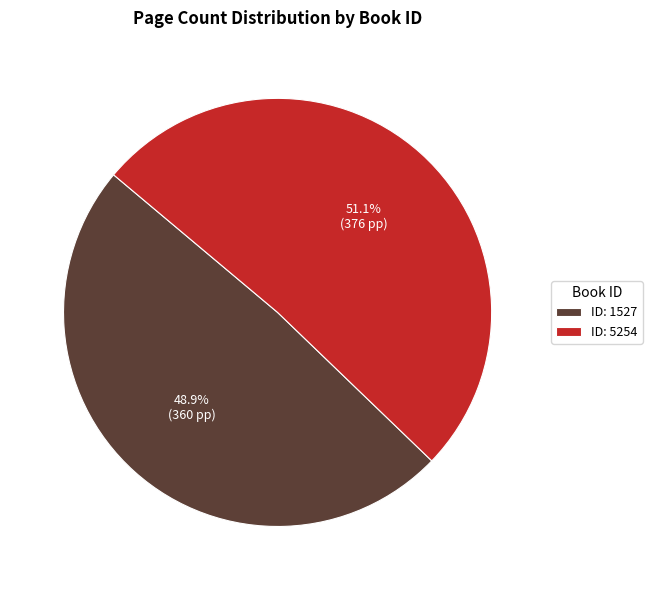

Which category has the biggest portion of the pie?

ID: 5254